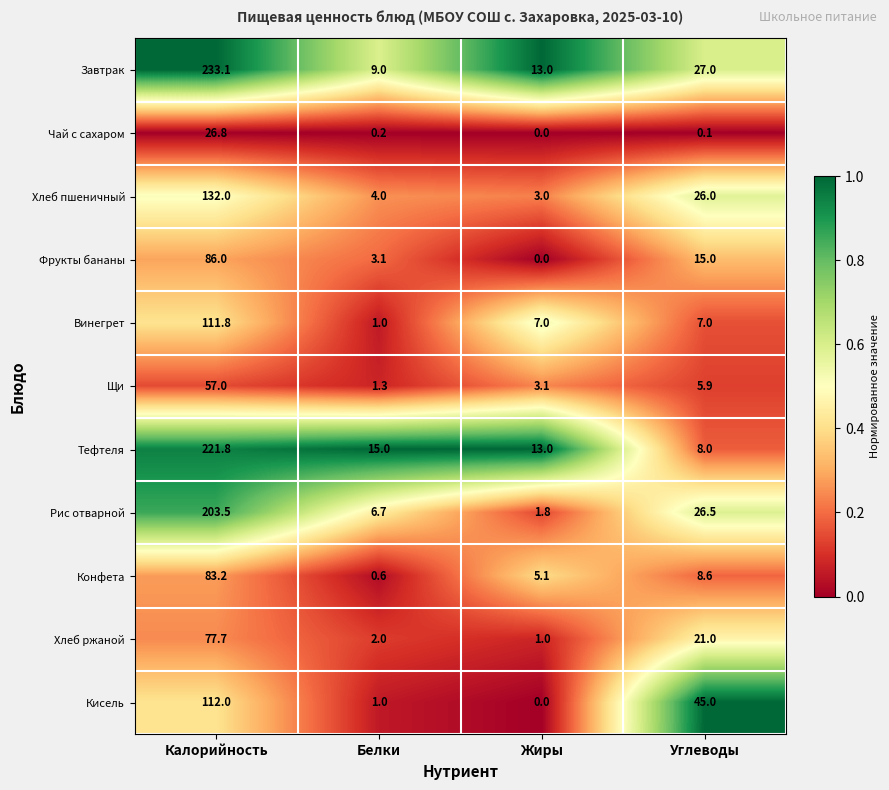

What is the difference between the highest and lowest values at Углеводы?

44.9